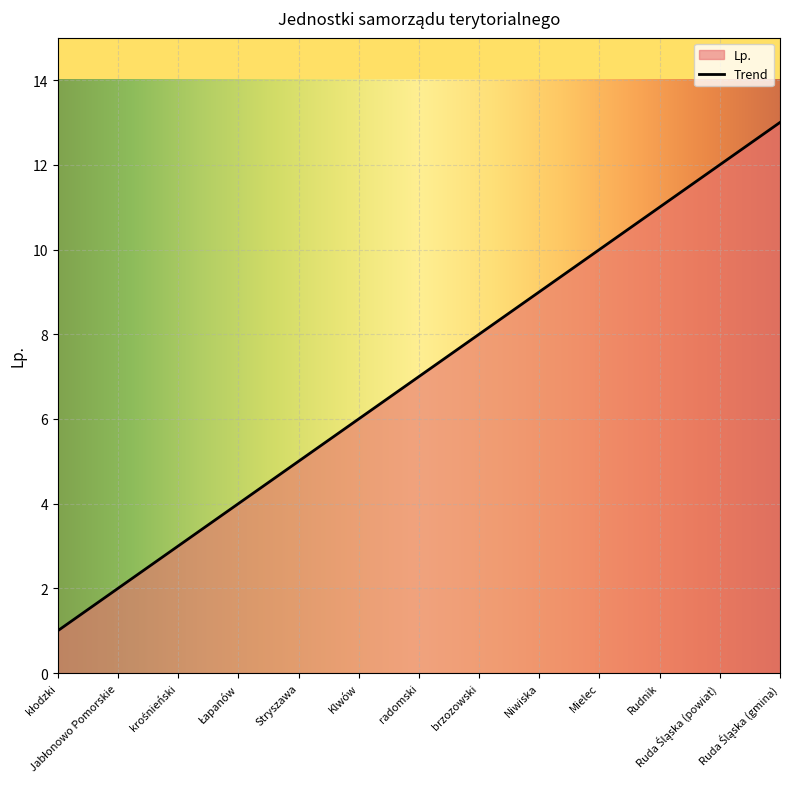

Rank the categories by value from lowest to highest.

kłodzki, Jabłonowo Pomorskie, krośnieński, Łapanów, Stryszawa, Klwów, radomski, brzozowski, Niwiska, Mielec, Rudnik, Ruda Śląska (powiat), Ruda Śląska (gmina)